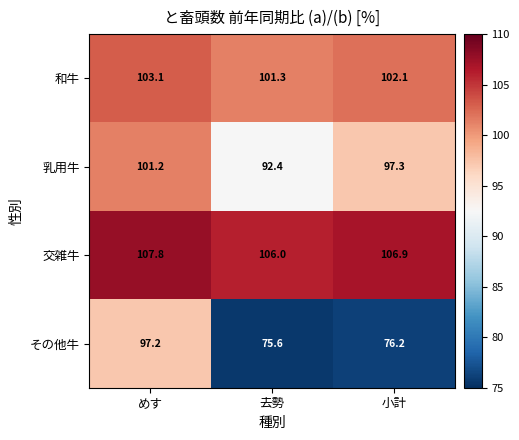

What is the average value of the 乳用牛 series?

97.0